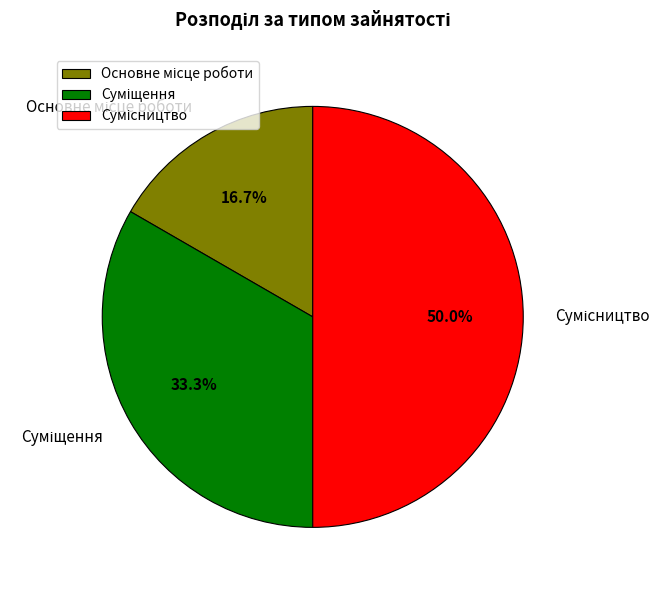

How many slices are in this pie chart?

3